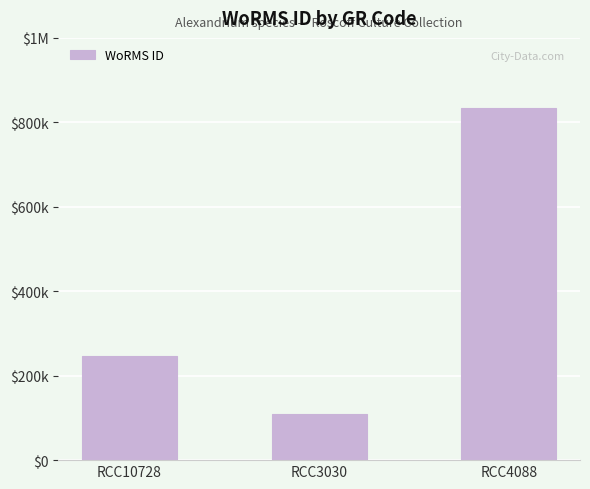

Reading left to right, transcribe all the data shown in this chart.

RCC10728=246835	RCC3030=109711	RCC4088=833052